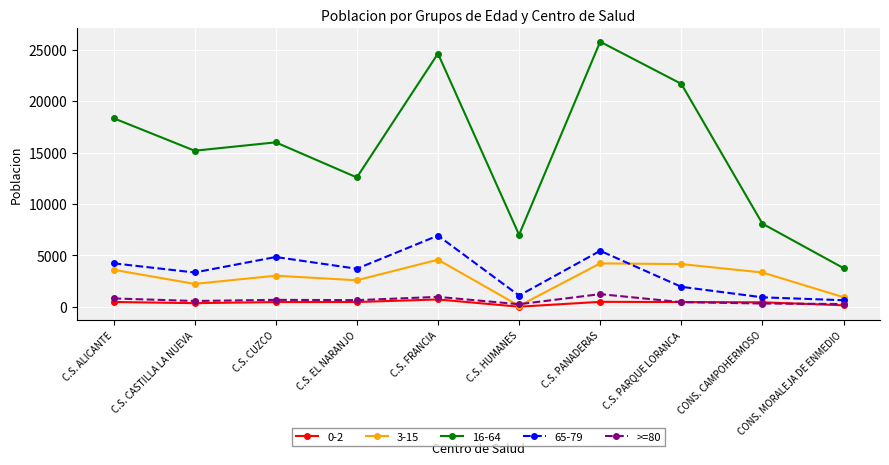

What is the label of the 2nd point from the right?

CONS. CAMPOHERMOSO